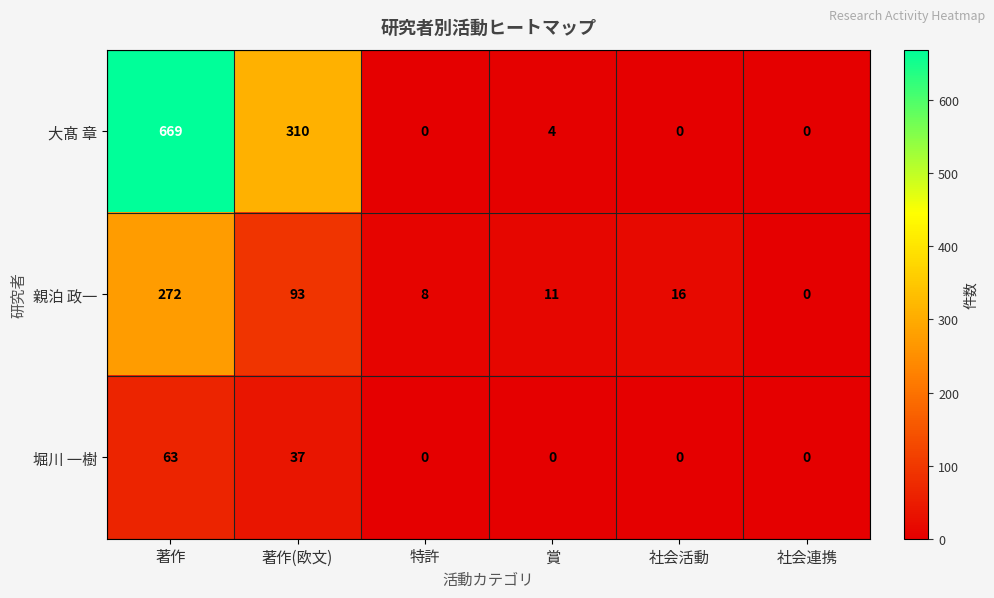

How many series are shown in this chart?

3